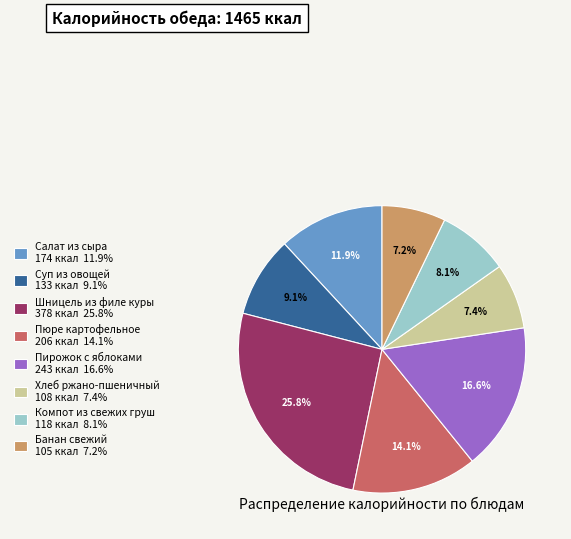

True or false: Компот из свежих груш accounts for 1% of the total.

False